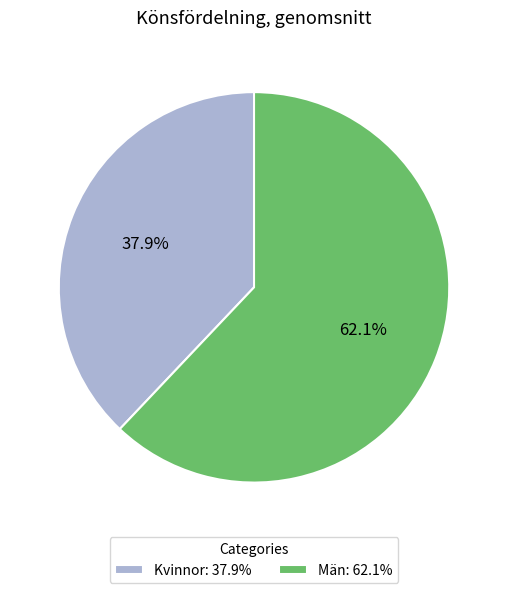

Is there a majority slice in this chart?

Yes